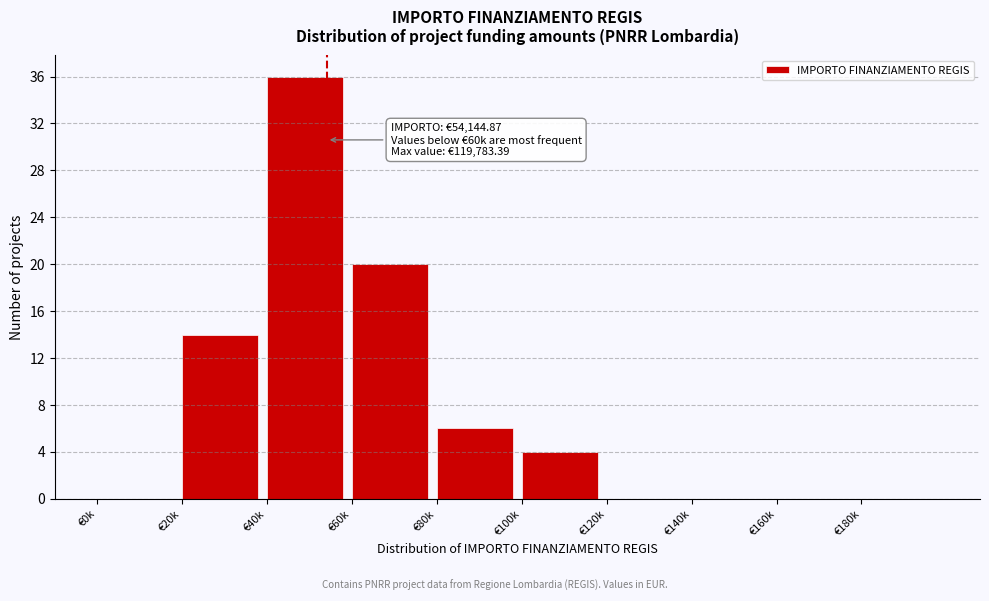

Reading right to left, extract all data points from this chart.

€180k=0	€160k=0	€140k=0	€120k=0	€100k=4	€80k=6	€60k=20	€40k=36	€20k=14	€0k=0